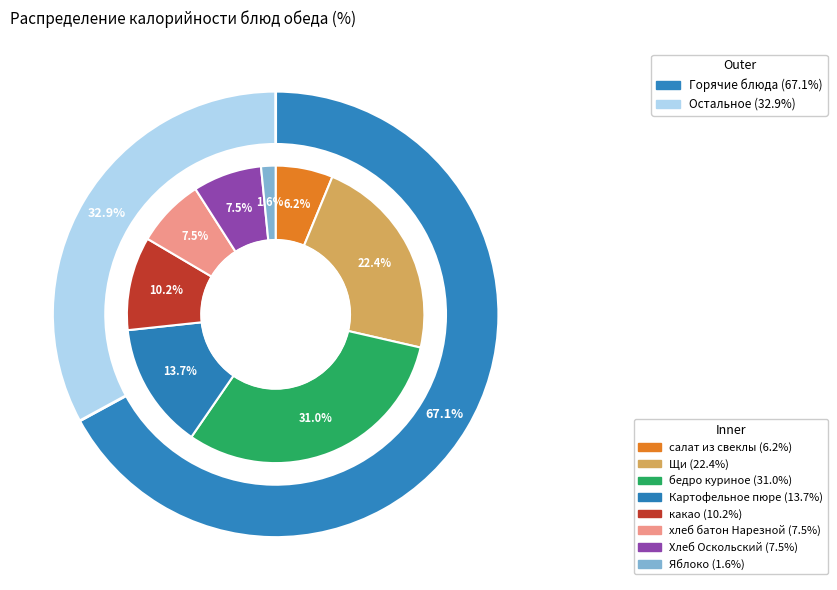

Does салат из свеклы account for over 50% of the chart?

No